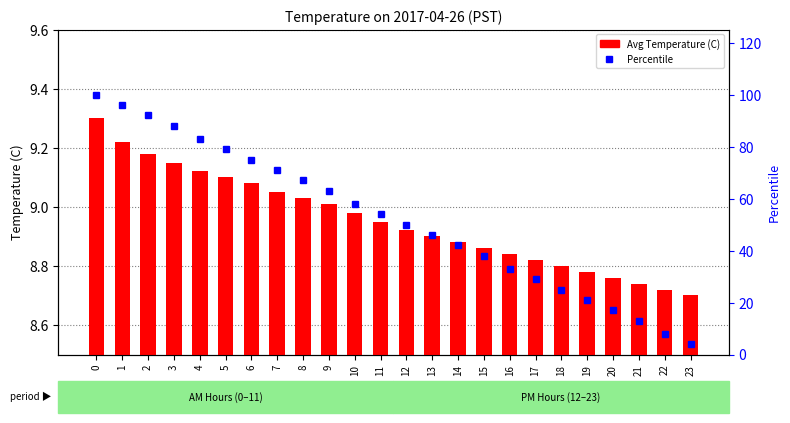

What is the approximate value of Percentile at 2?

92.0